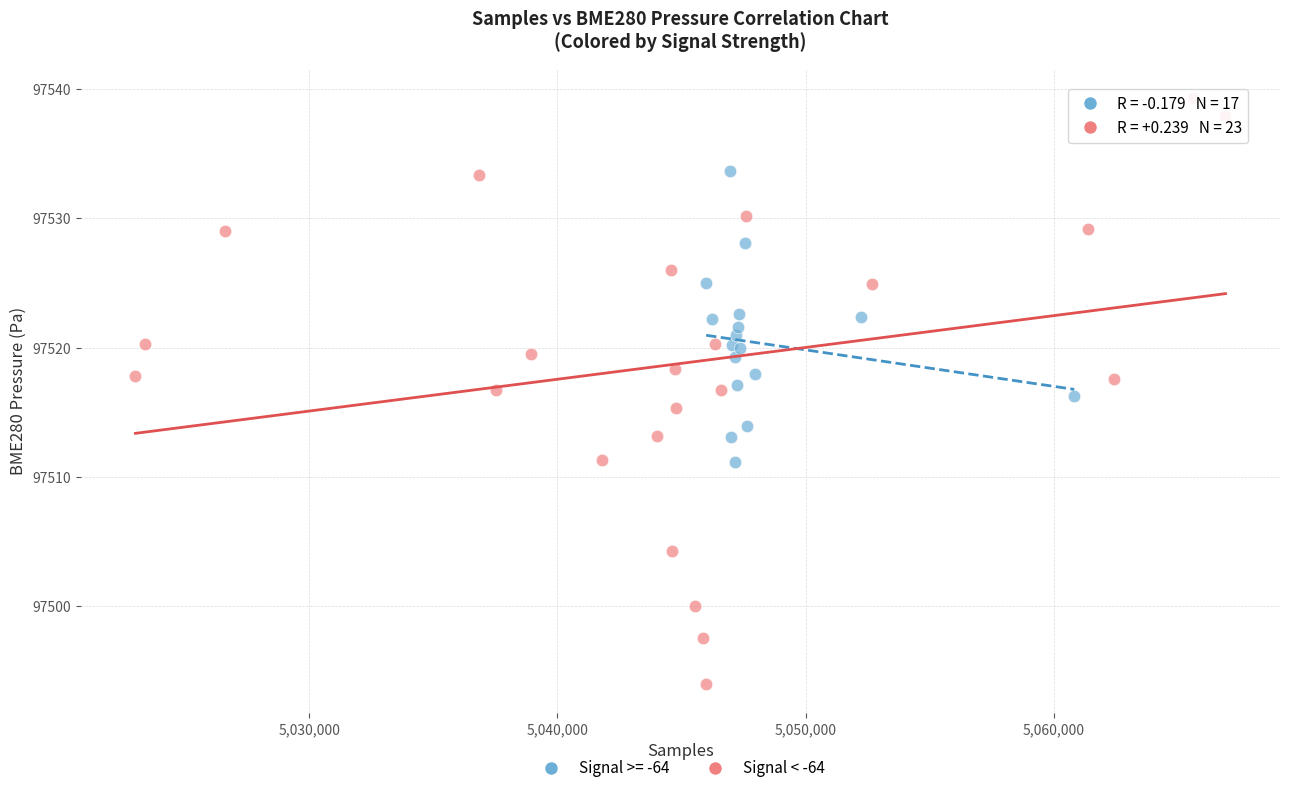

Which series contains the highest Y value?

Signal < -64